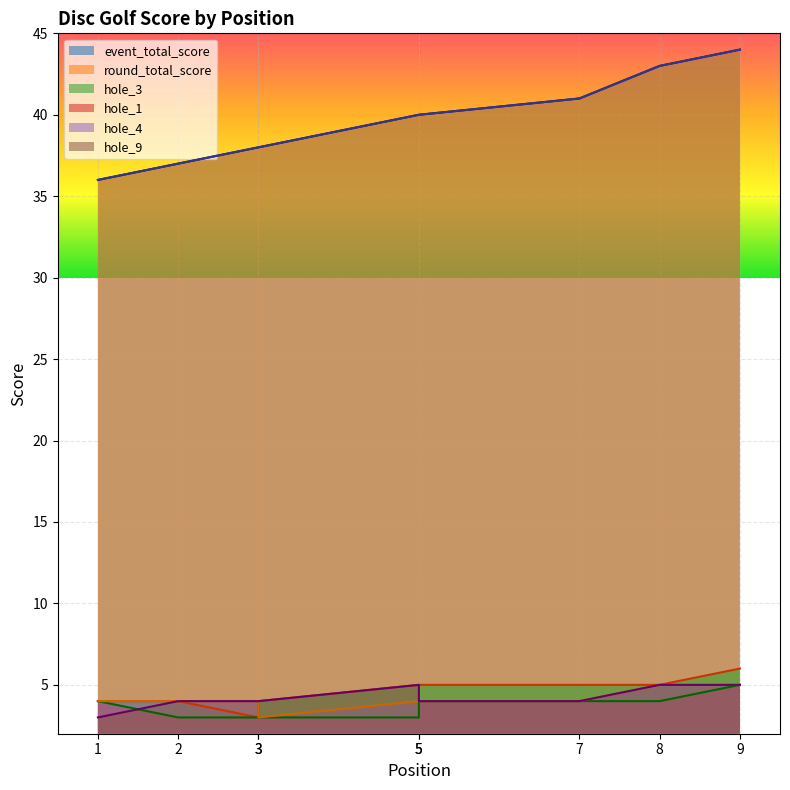

What is the difference between the maximum and minimum values in the event_total_score series?

8